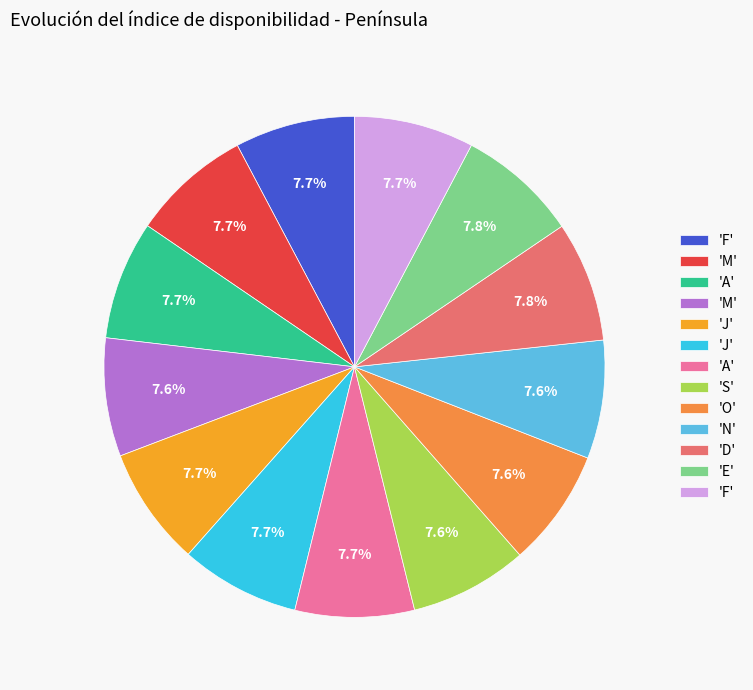

Is there any slice that represents more than half of the pie?

No